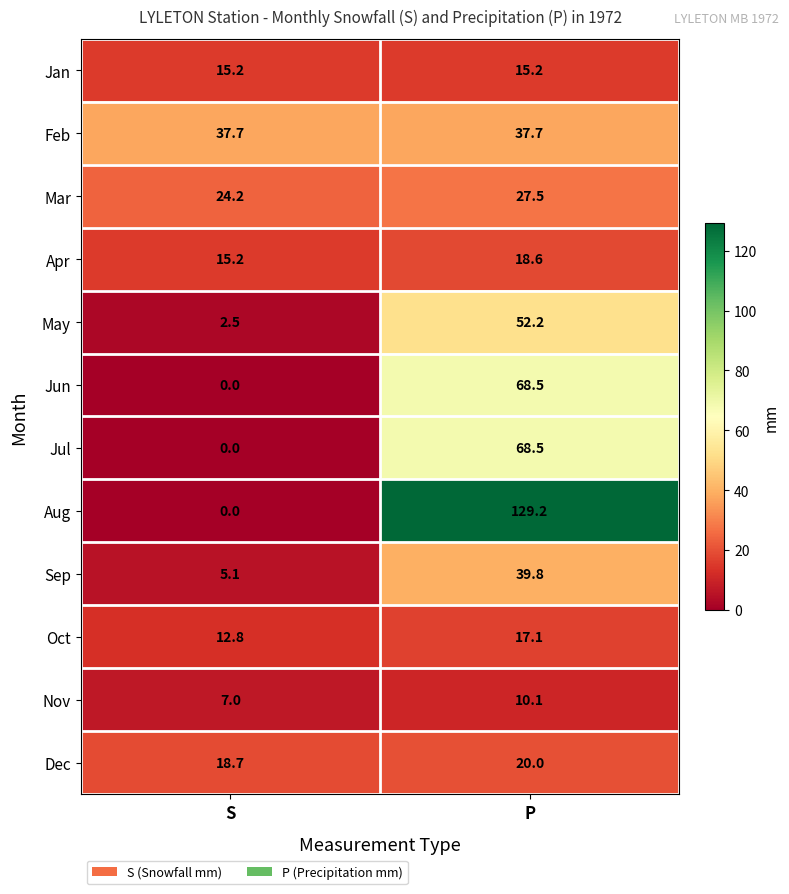

Is it true that Mar equals 24.2 at S?

True